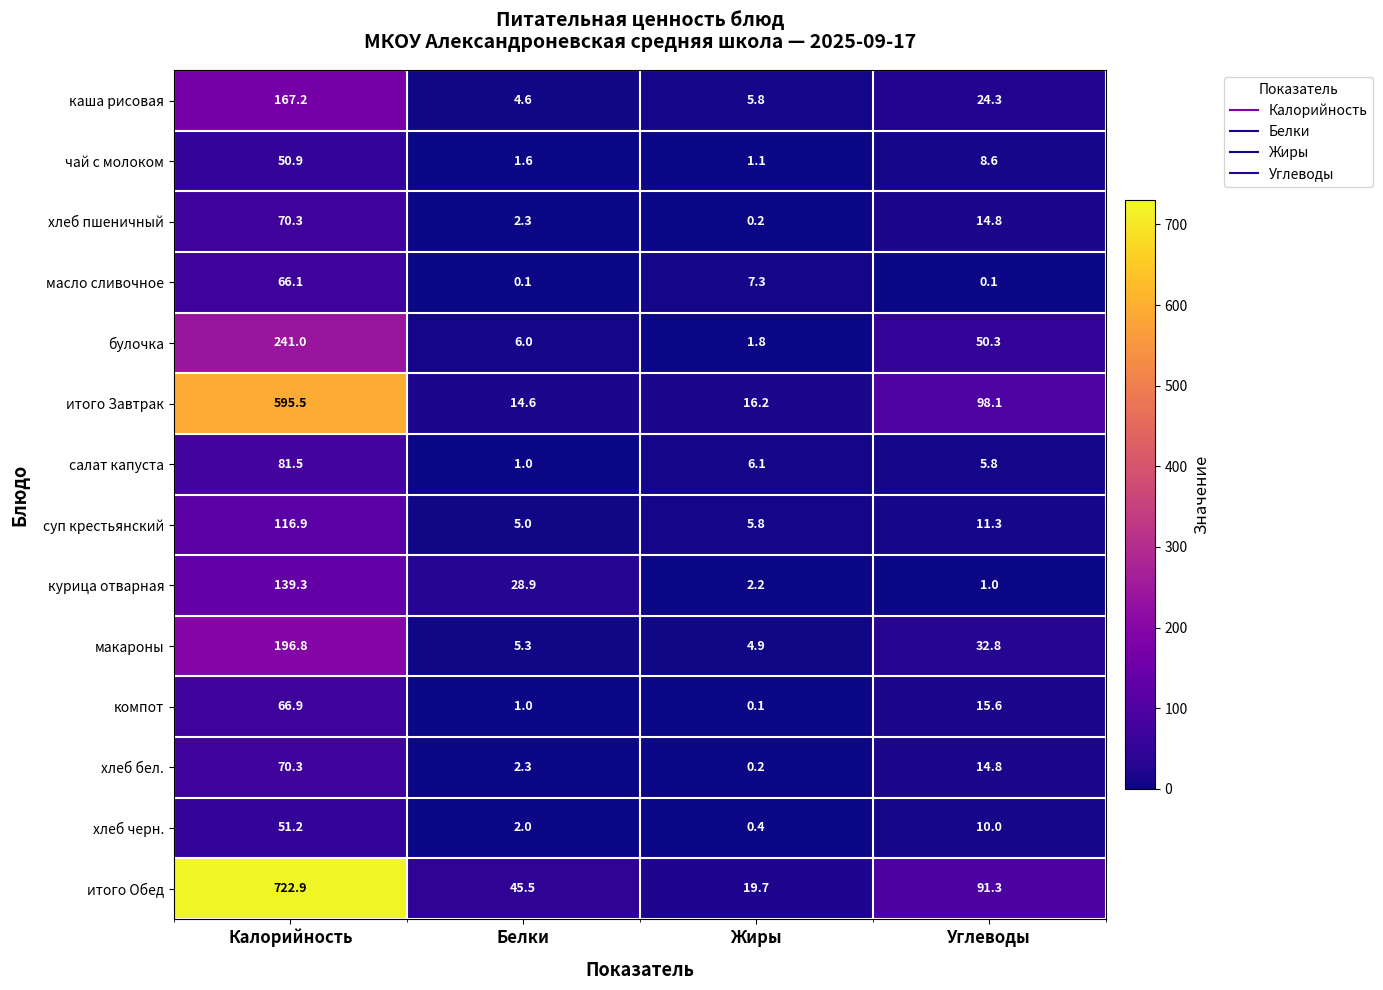

How many distinct data groups are displayed?

14